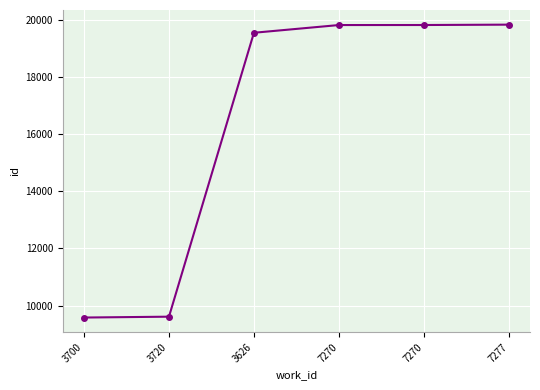

How many lines are shown in the chart?

1